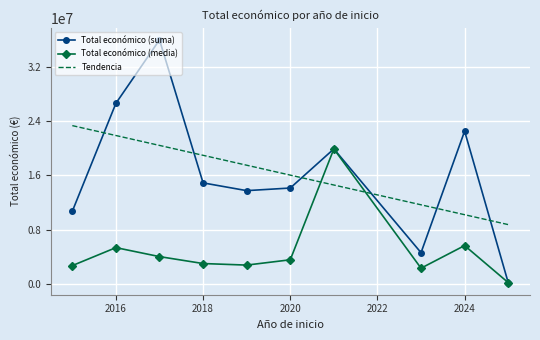

True or false: Total económico (suma) has more than 2 interior local peaks.

True